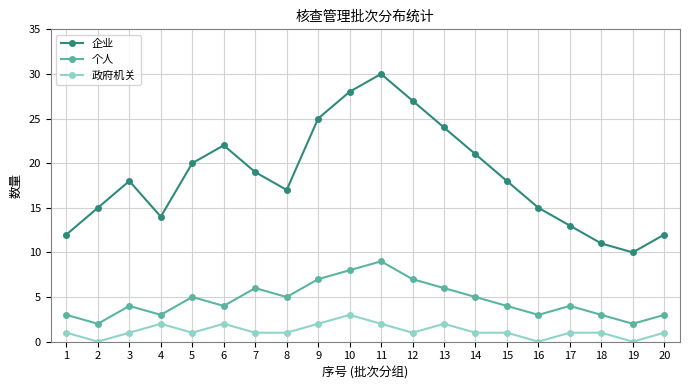

What is the difference between the 政府机关 values at 8 and 19?

1